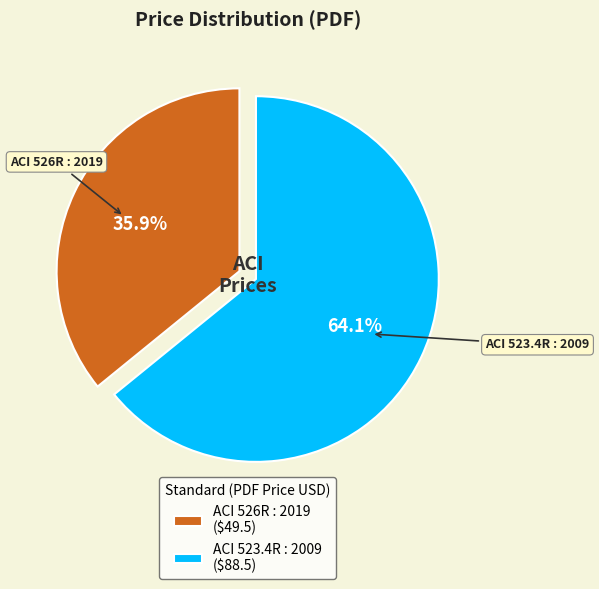

Rank the categories by value from highest to lowest.

ACI 523.4R : 2009, ACI 526R : 2019